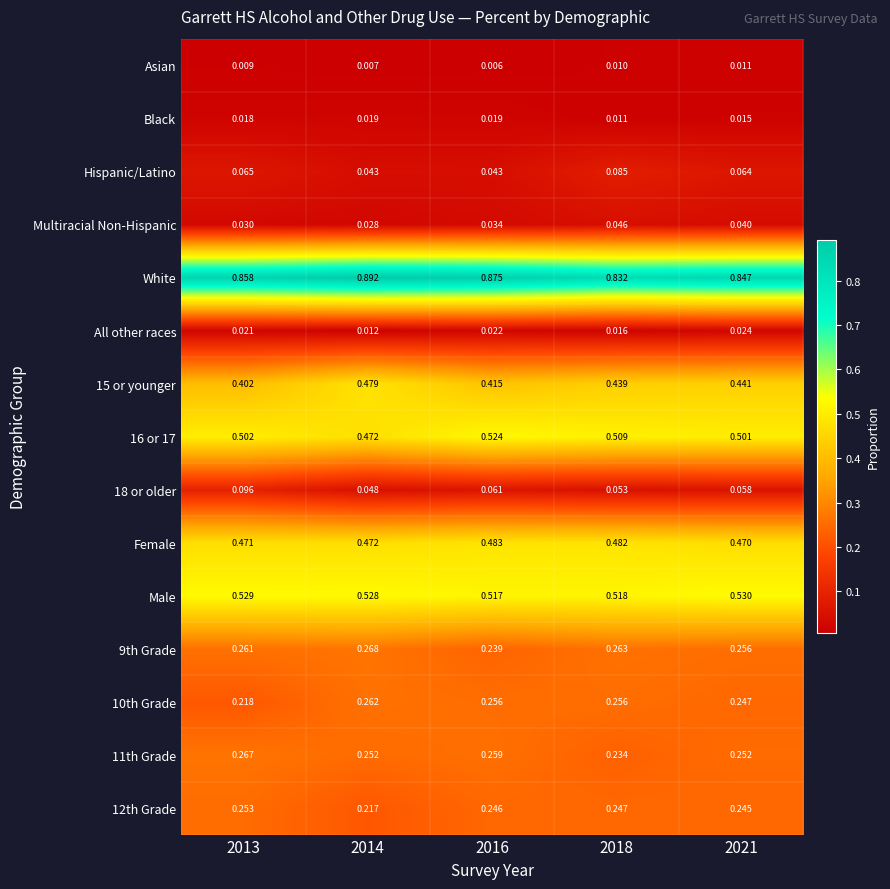

Which series has the largest total across all categories?

White